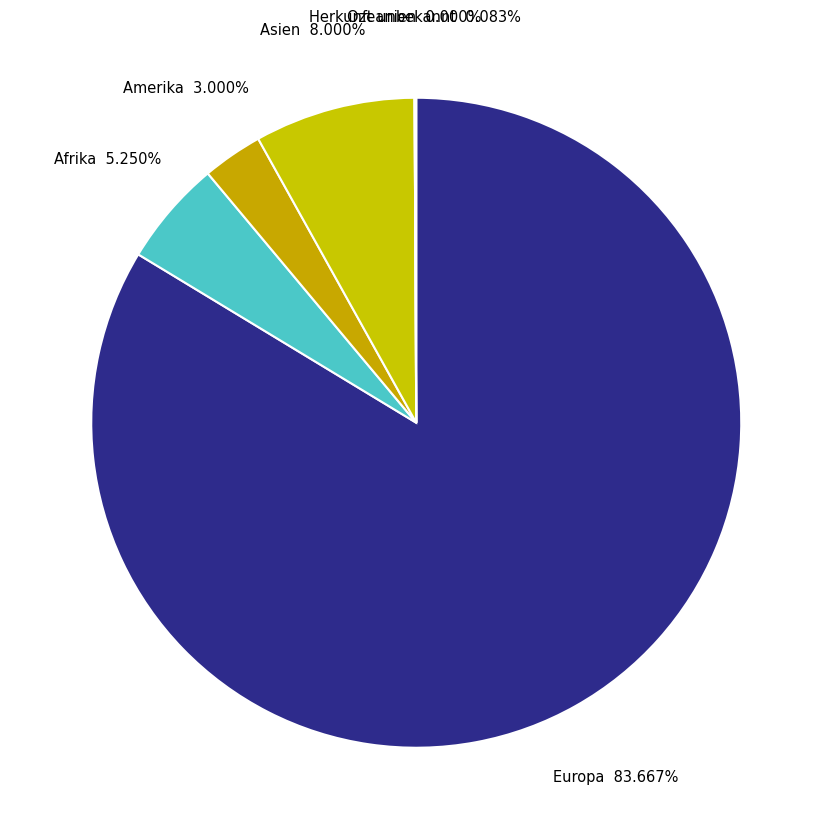

What is the smallest slice in the pie chart?

Ozeanien